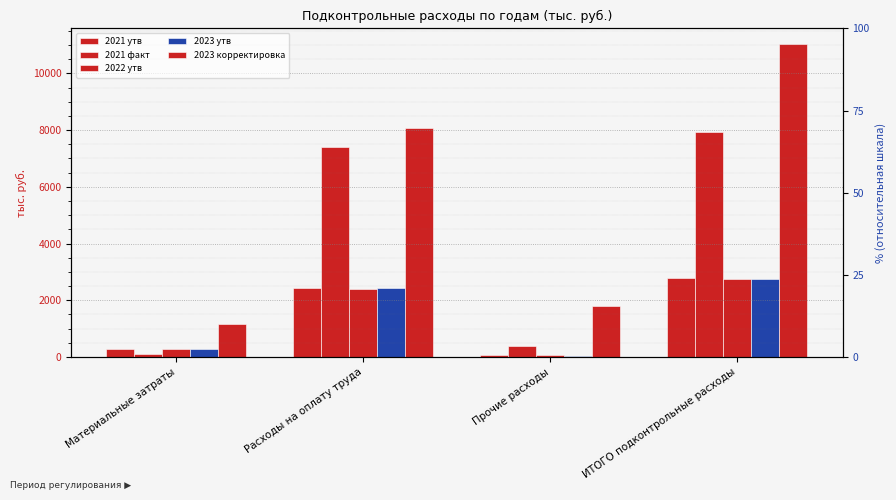

Reading left to right, list all the values displayed in this chart.

2021 утв: Материальные затраты=283.8	Расходы на оплату труда=2423.7	Прочие расходы=82.1	ИТОГО подконтрольные расходы=2789.5
2021 факт: Материальные затраты=119.7	Расходы на оплату труда=7409.3	Прочие расходы=395.7	ИТОГО подконтрольные расходы=7924.7
2022 утв: Материальные затраты=280.9	Расходы на оплату труда=2399.1	Прочие расходы=81.2	ИТОГО подконтрольные расходы=2761.2
2023 утв: Материальные затраты=283.2	Расходы на оплату труда=2419.1	Прочие расходы=43.8	ИТОГО подконтрольные расходы=2746.2
2023 корректировка: Материальные затраты=1150.2	Расходы на оплату труда=8076.1	Прочие расходы=1808.8	ИТОГО подконтрольные расходы=11035.1